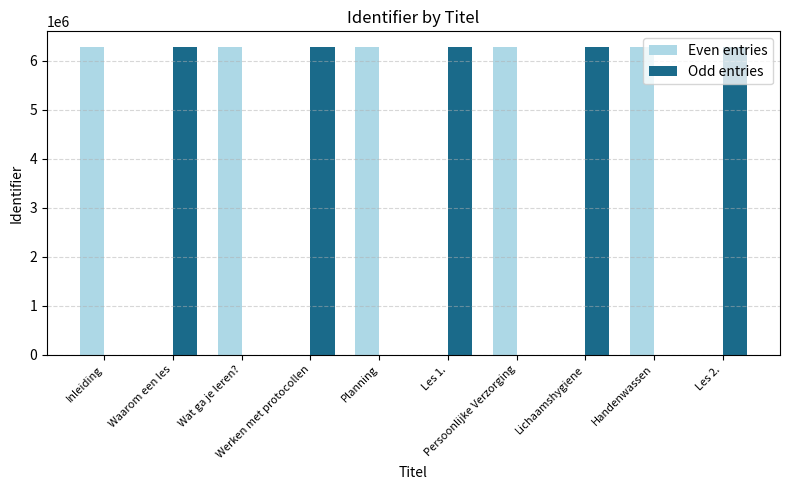

What is the highest value of the Even entries series?

6281787